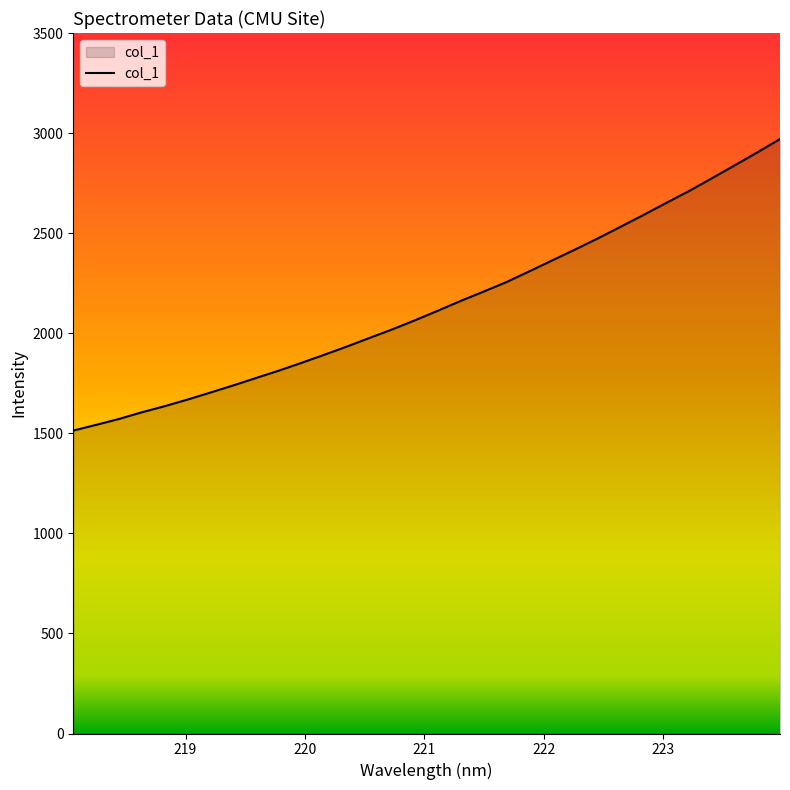

What is the difference between the maximum and minimum values?

1456.4